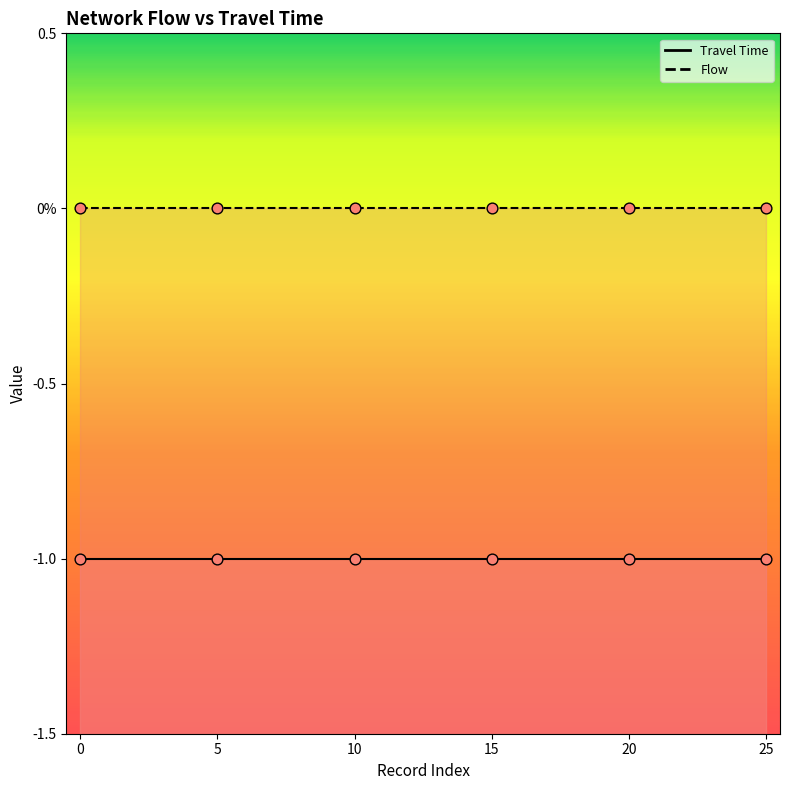

Which series contains the lowest Y value?

Travel Time